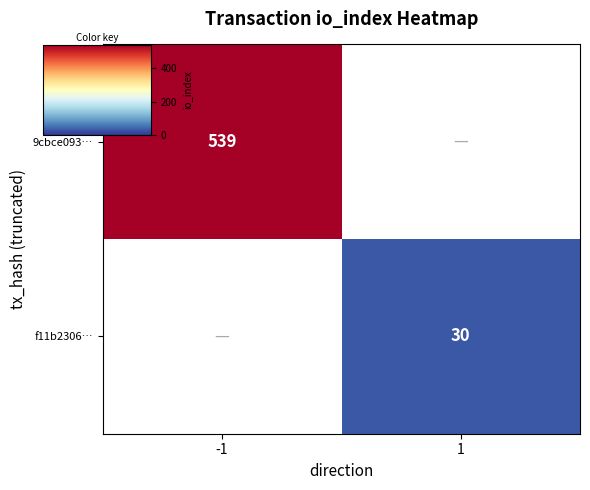

Read the 9cbce093… value at -1.

539.0